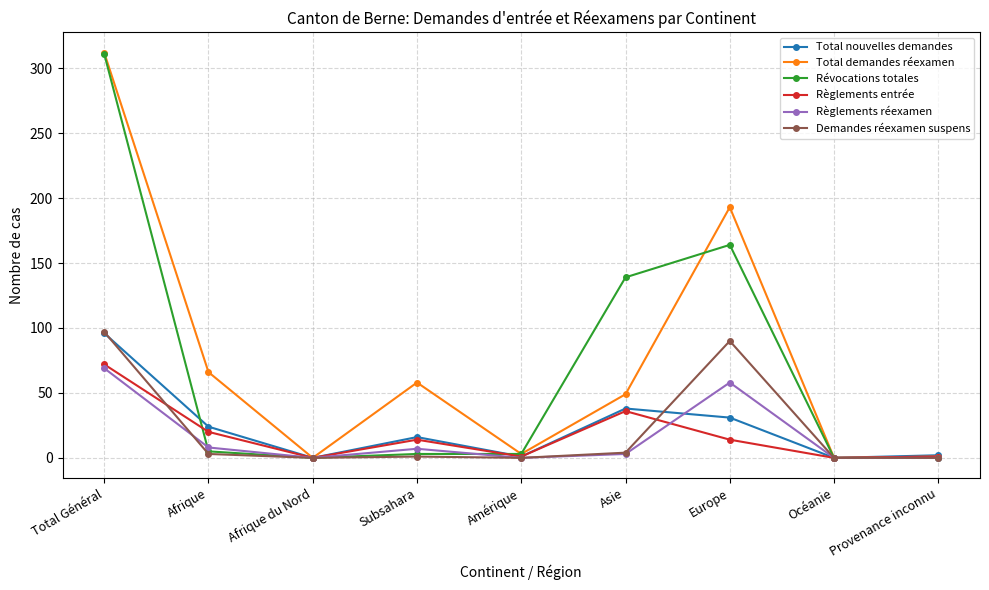

What is the label of the 6th point from the right?

Subsahara